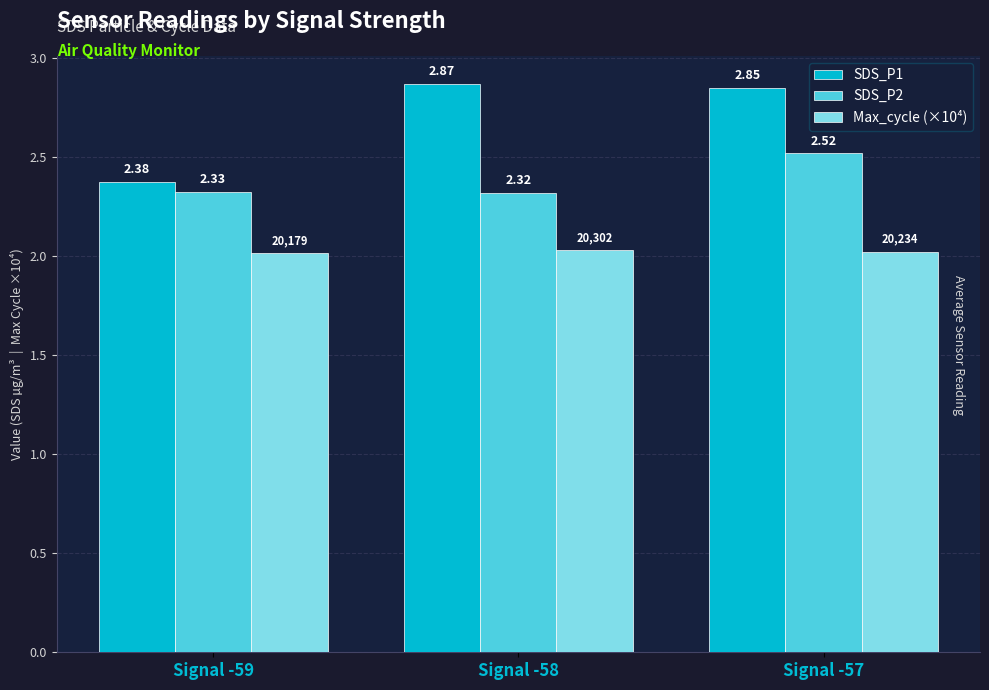

Rank the series at Signal -59 from highest to lowest value.

SDS_P1, SDS_P2, Max_cycle (×10⁴)